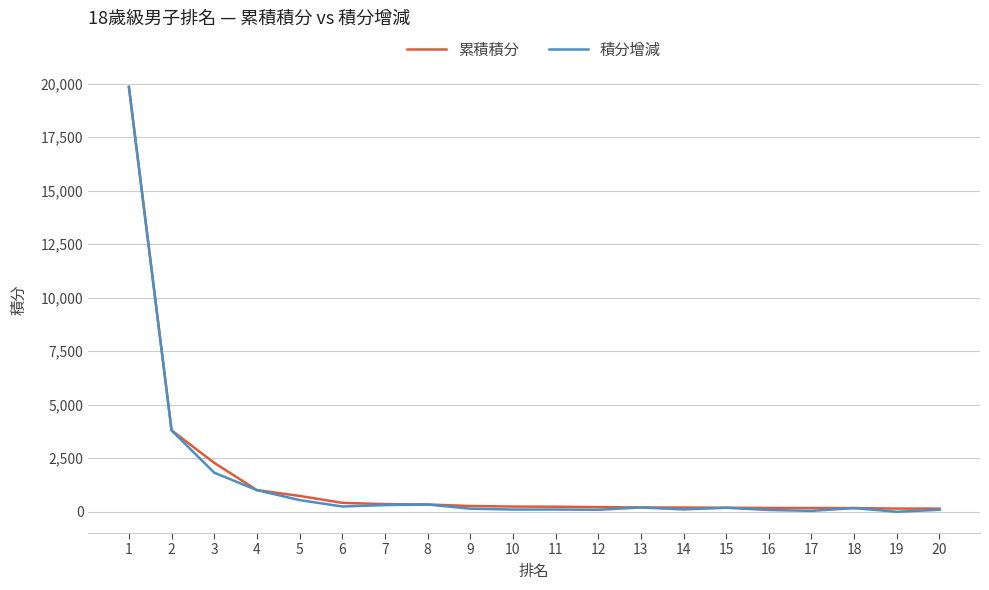

What is the difference between the second highest and minimum values in the 積分增減 series?

3800.0